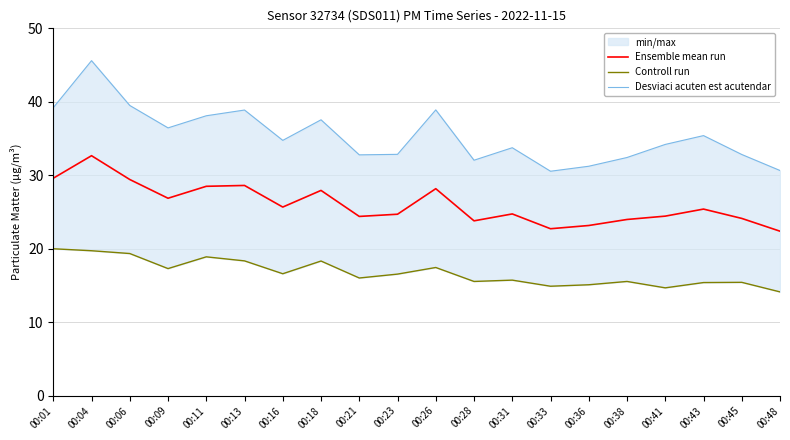

What is the value of the Ensemble mean run point at the 5th from the left?

28.5